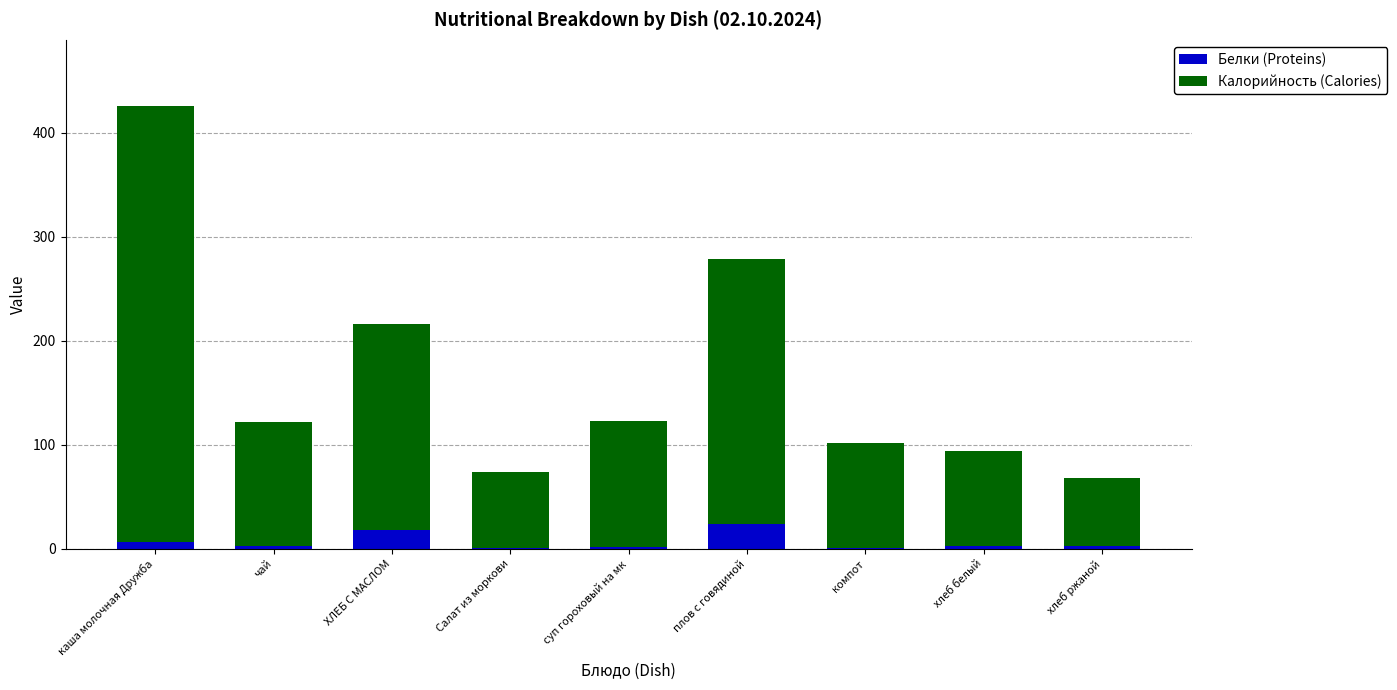

What is the sum of all Белки (Proteins) values?

61.0